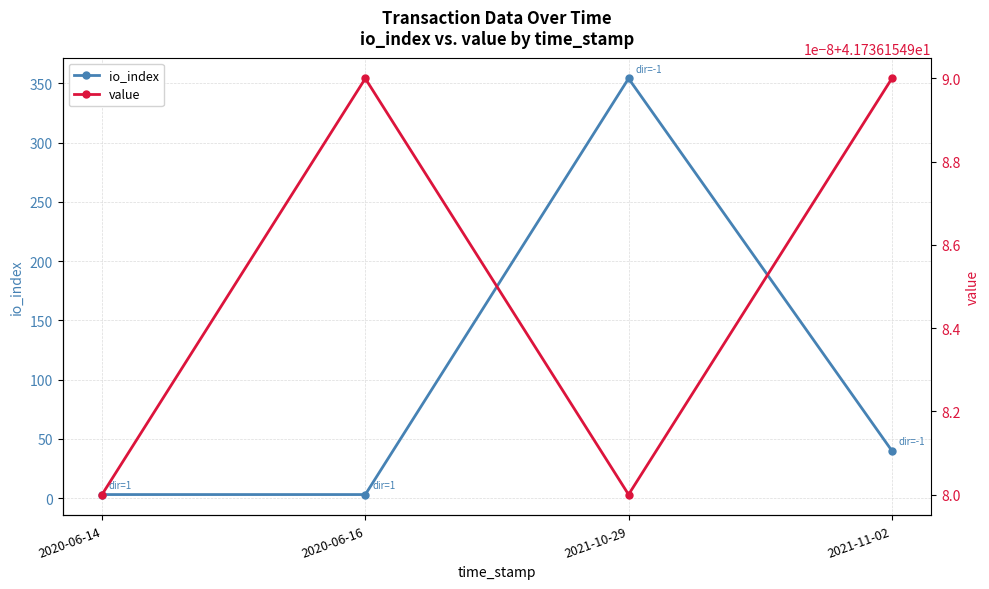

What is the value of the io_index point at the 4th from the left?

40